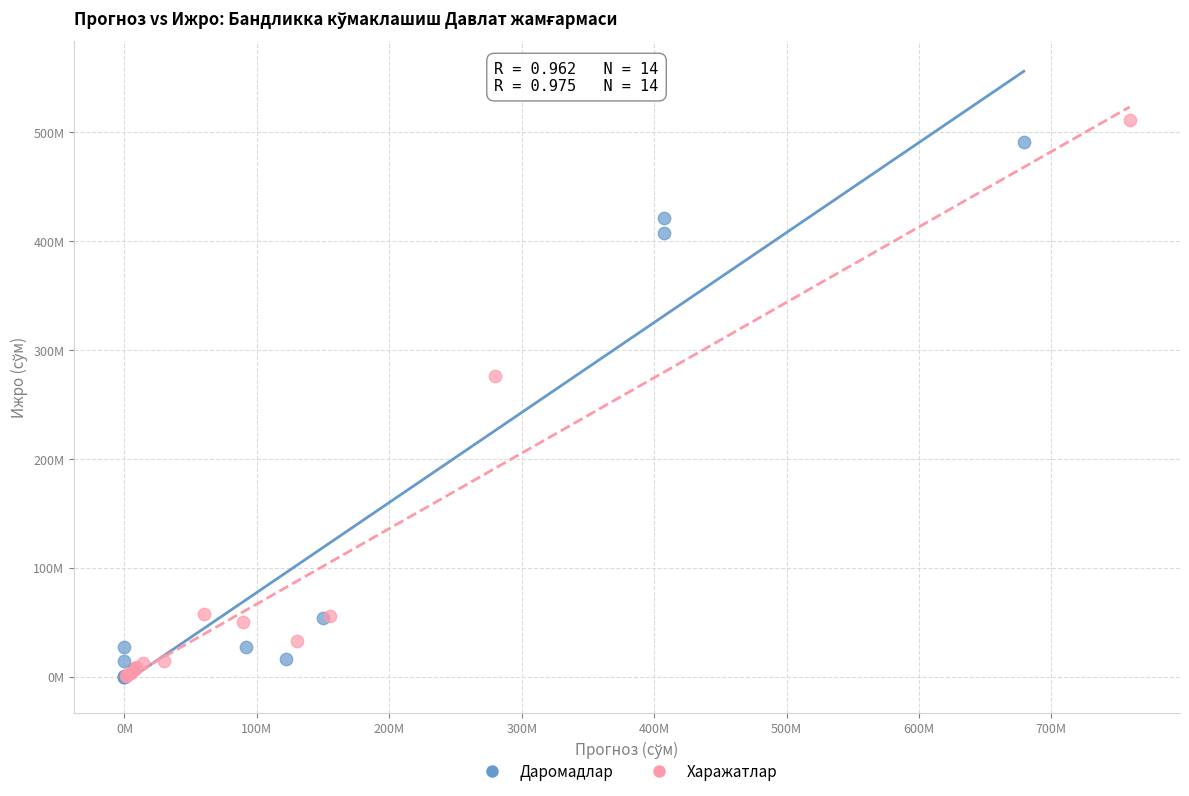

Which series reaches the maximum Y coordinate?

Харажатлар